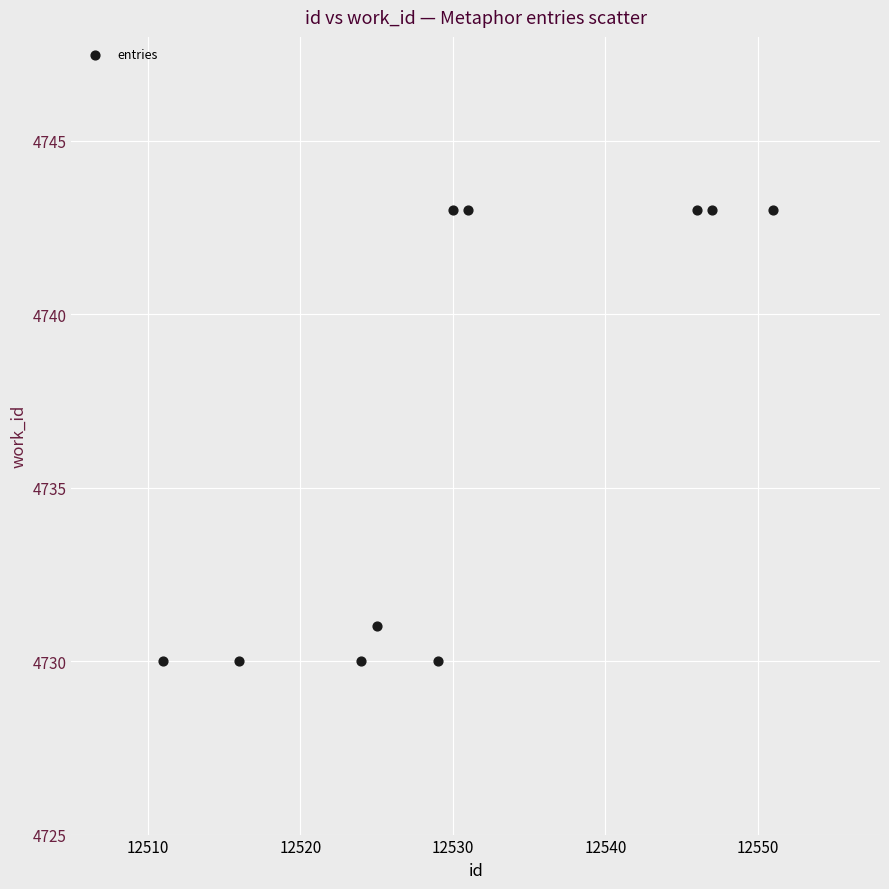

What Y value in the scatter plot is closest to 4736?

4731